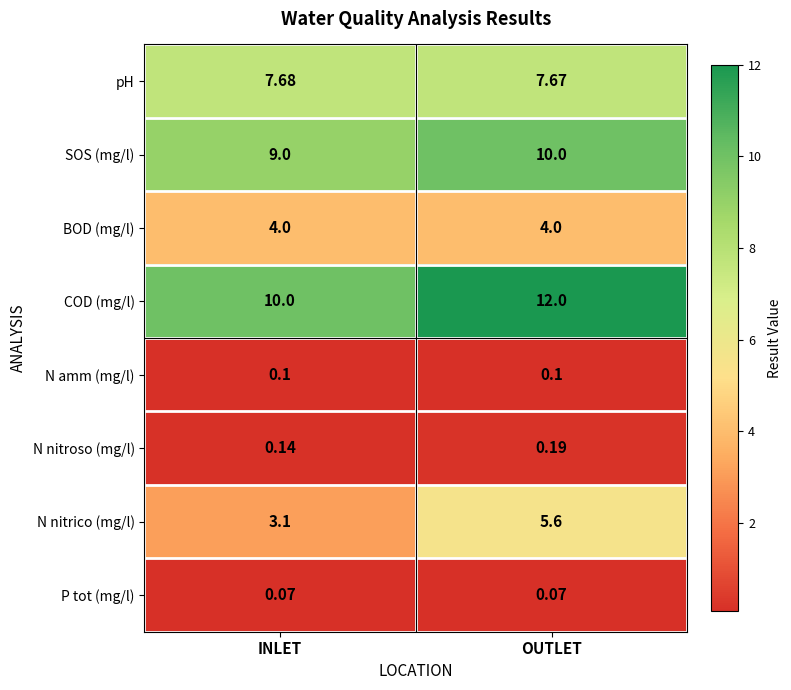

Rank the categories by N nitrico (mg/l) value from lowest to highest.

INLET, OUTLET